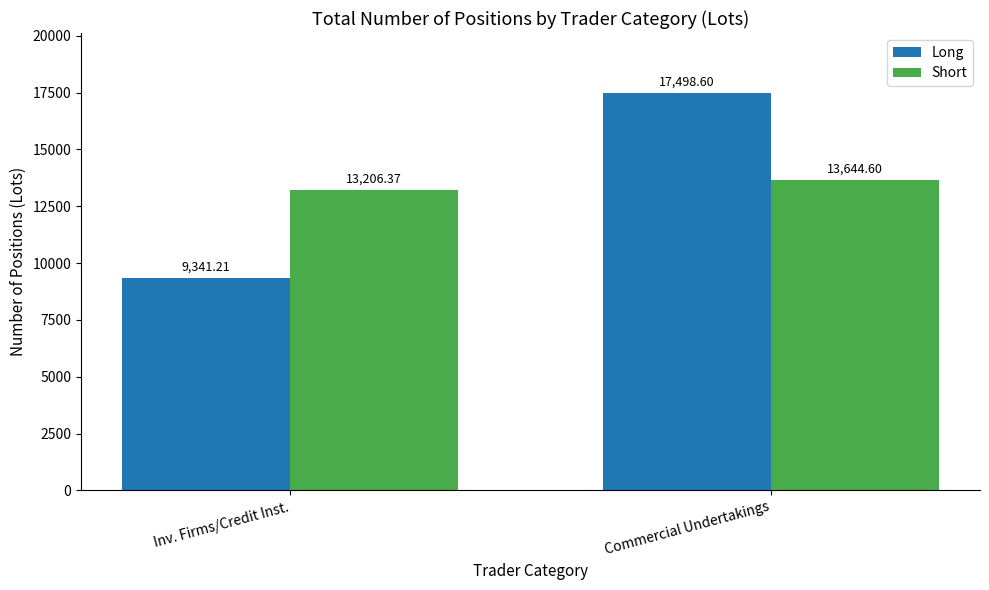

Which category has the lowest value across all series?

Inv. Firms/Credit Inst.